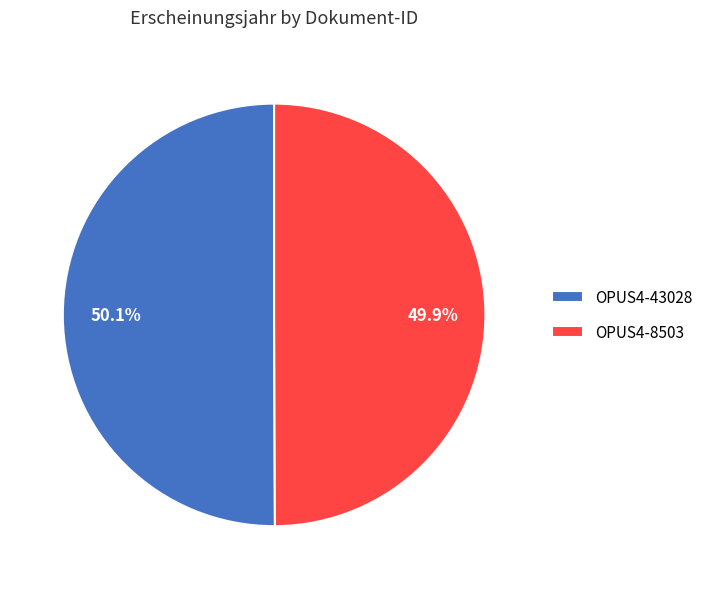

Approximately how many times larger is the value at OPUS4-43028 compared to OPUS4-8503?

1.0